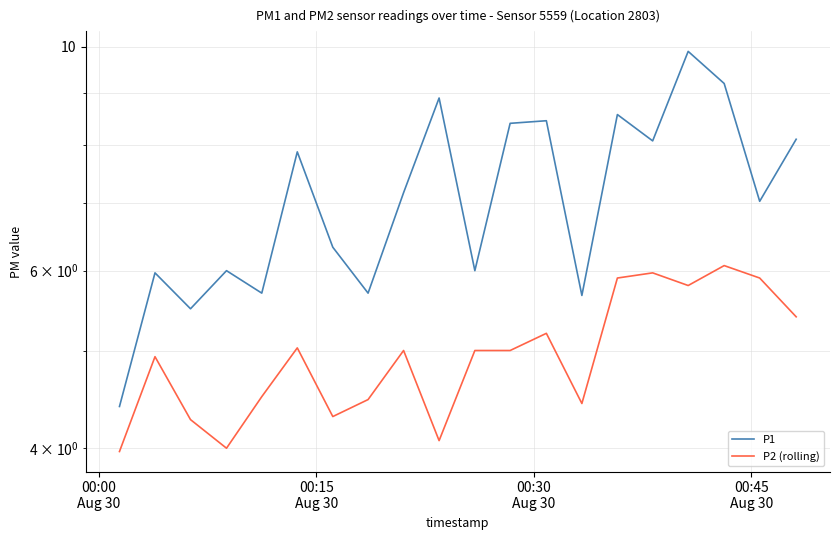

The value of P1 at 00:00
Aug 30 is 2.2. True or false?

False